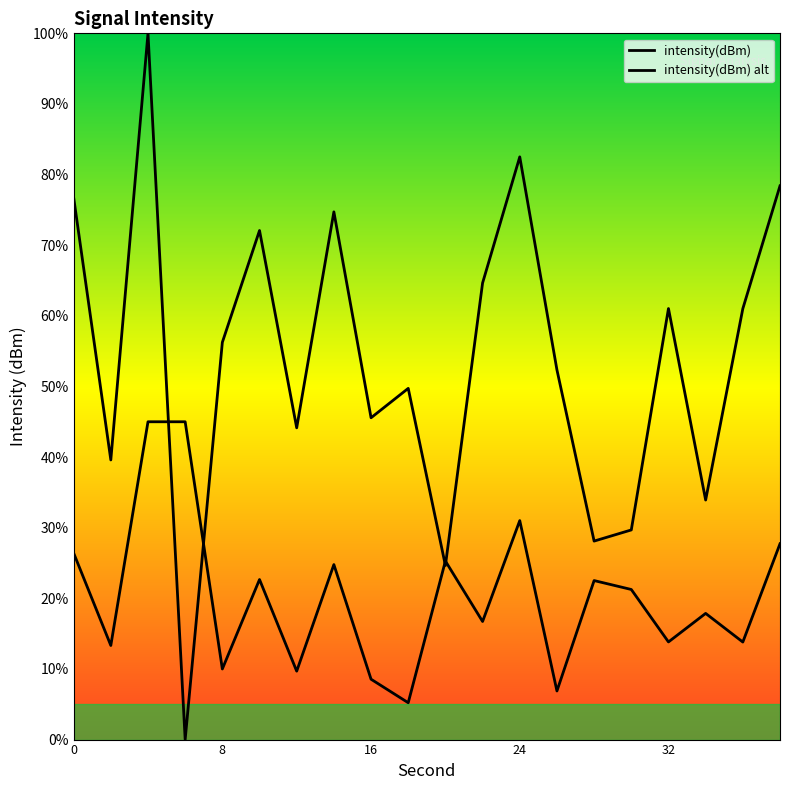

How many lines are shown in the chart?

2